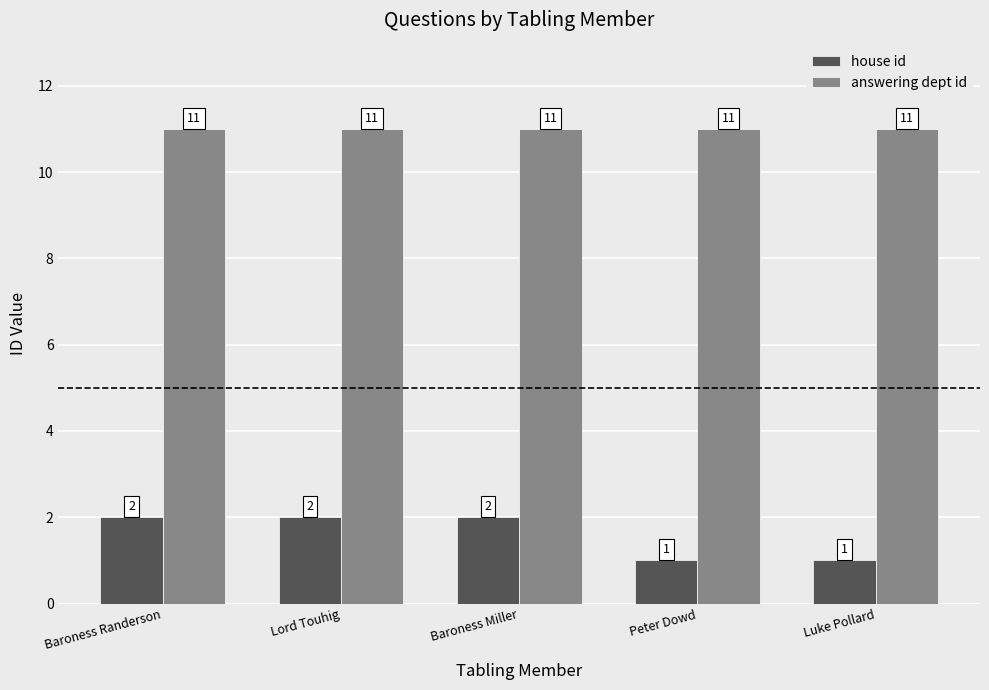

What is the approximate value of answering dept id at Baroness Miller?

11